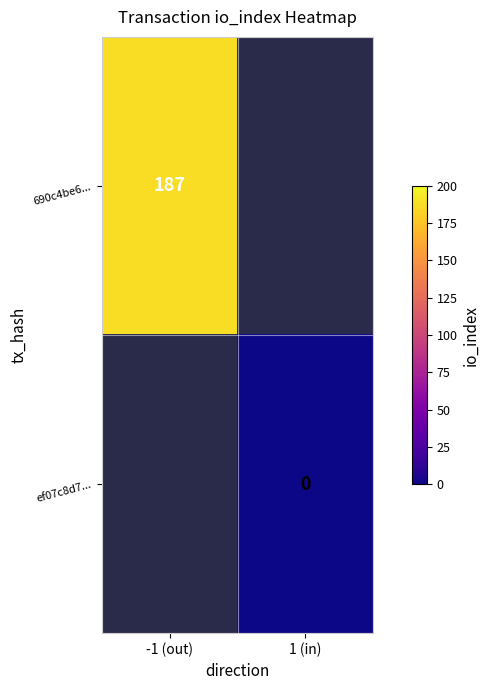

Which label corresponds to the largest value in the chart?

-1 (out)